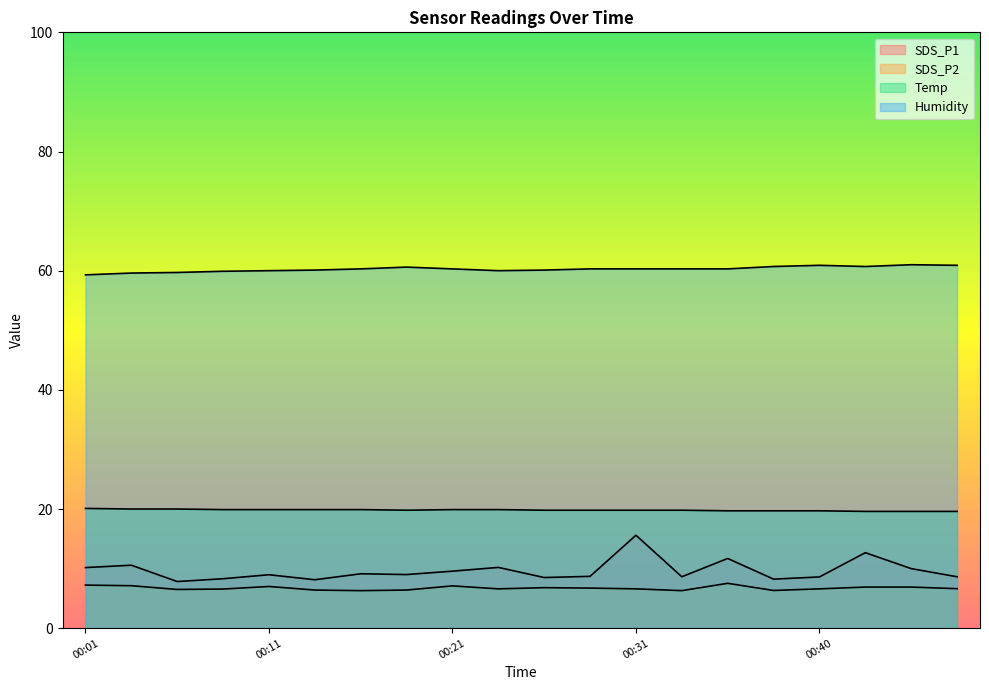

Reading left to right, what are all the values shown in this chart?

SDS_P1: 10.2	10.6	7.8	8.3	9.0	8.1	9.1	9.0	9.6	10.2	8.5	8.7	15.6	8.6	11.7	8.2	8.6	12.7	10.0	8.6
SDS_P2: 7.2	7.1	6.5	6.6	7.0	6.4	6.3	6.4	7.1	6.6	6.8	6.7	6.6	6.3	7.5	6.3	6.6	6.9	6.9	6.6
Temp: 20.1	20.0	20.0	19.9	19.9	19.9	19.9	19.8	19.9	19.9	19.8	19.8	19.8	19.8	19.7	19.7	19.7	19.6	19.6	19.6
Humidity: 59.3	59.6	59.7	59.9	60.0	60.1	60.3	60.6	60.3	60.0	60.1	60.3	60.3	60.3	60.3	60.7	60.9	60.7	61.0	60.9